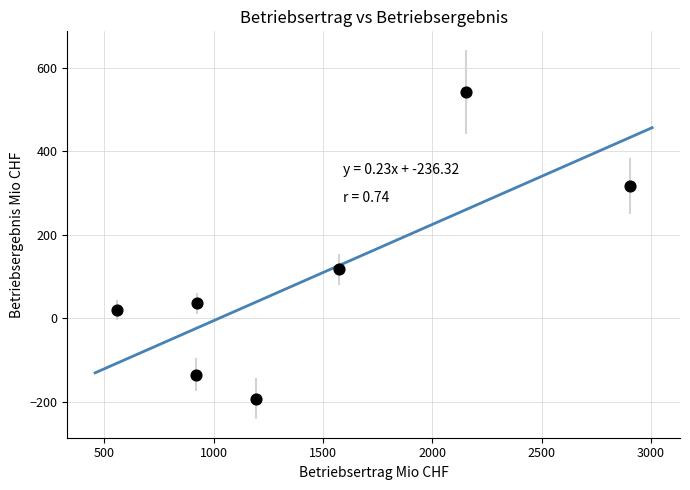

What is the average X value?

1461